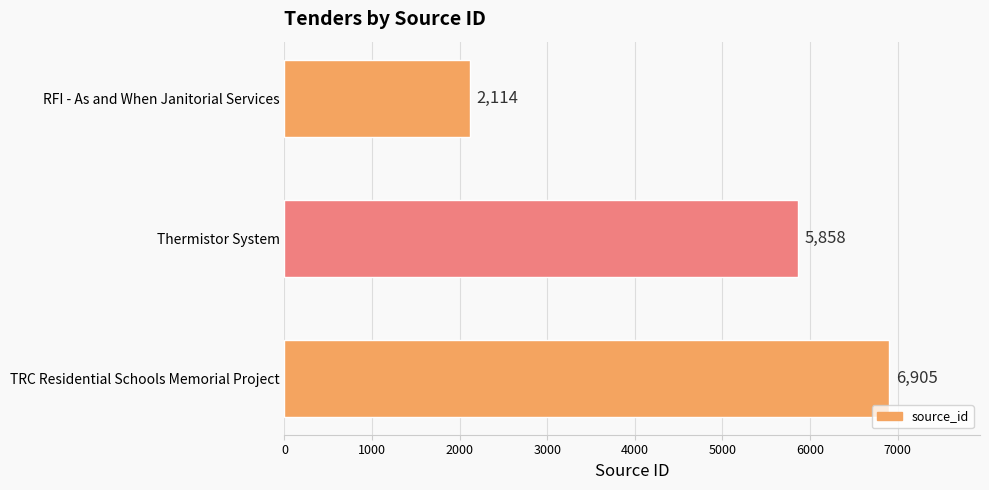

At which label is the value closest to 4509?

Thermistor System